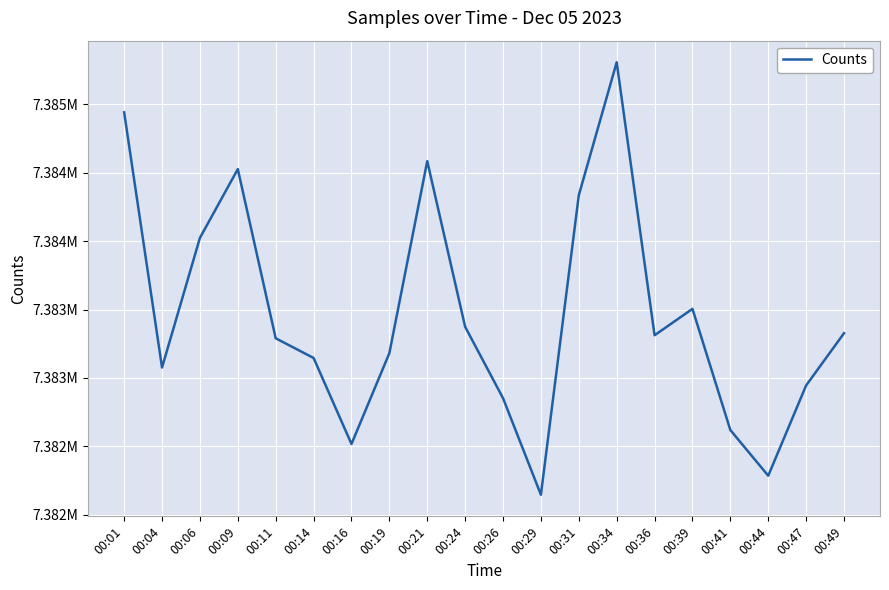

What is the sum of all values?

147669297